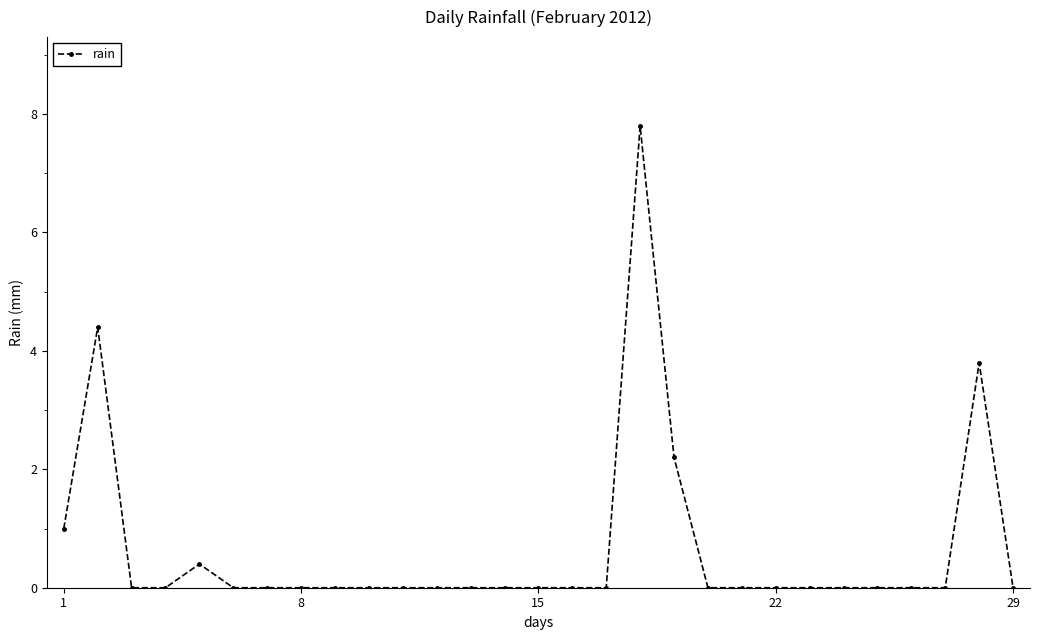

What is the value of the 5th point from the left?

0.4